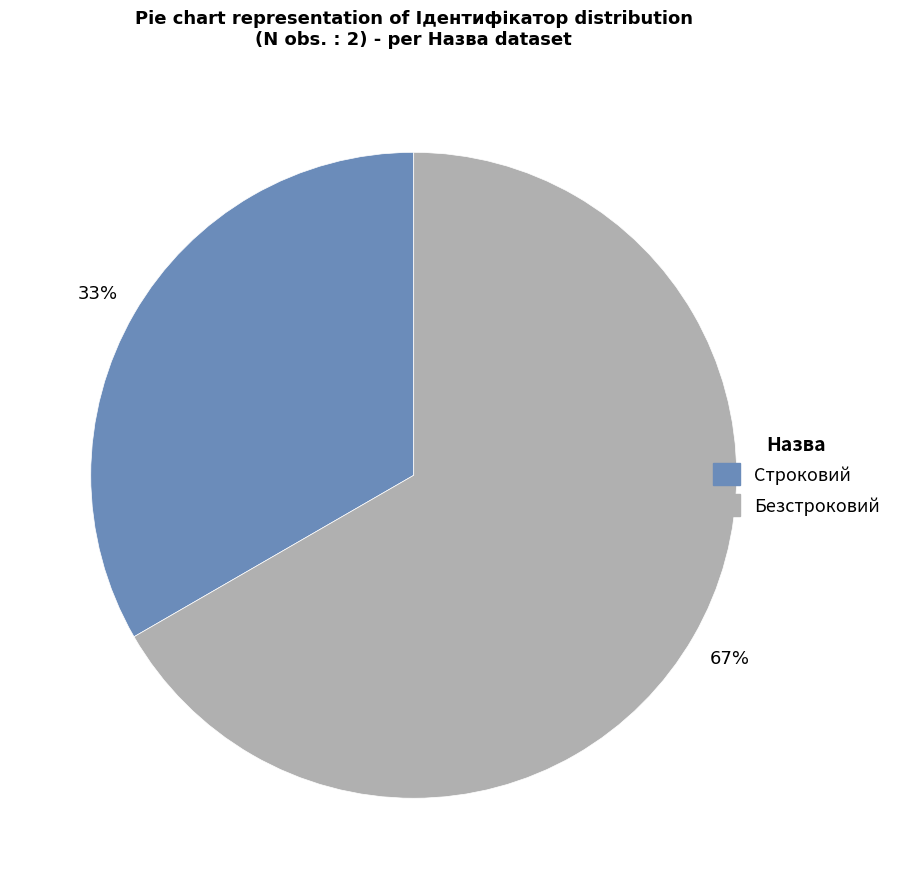

To the nearest percent, what is the combined percentage of Строковий and Безстроковий?

100%